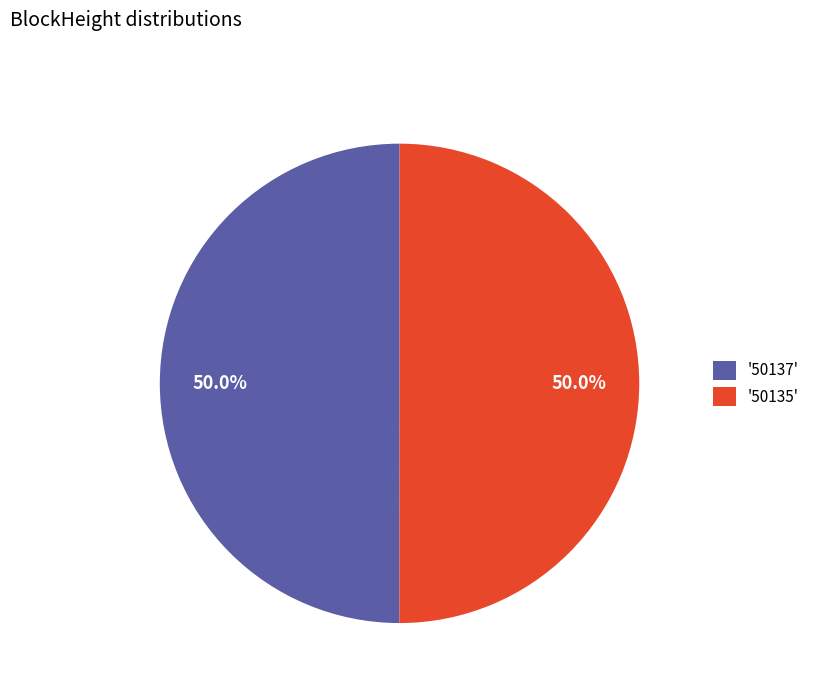

To the nearest percent, what is the difference between the largest and smallest slice percentages?

0%